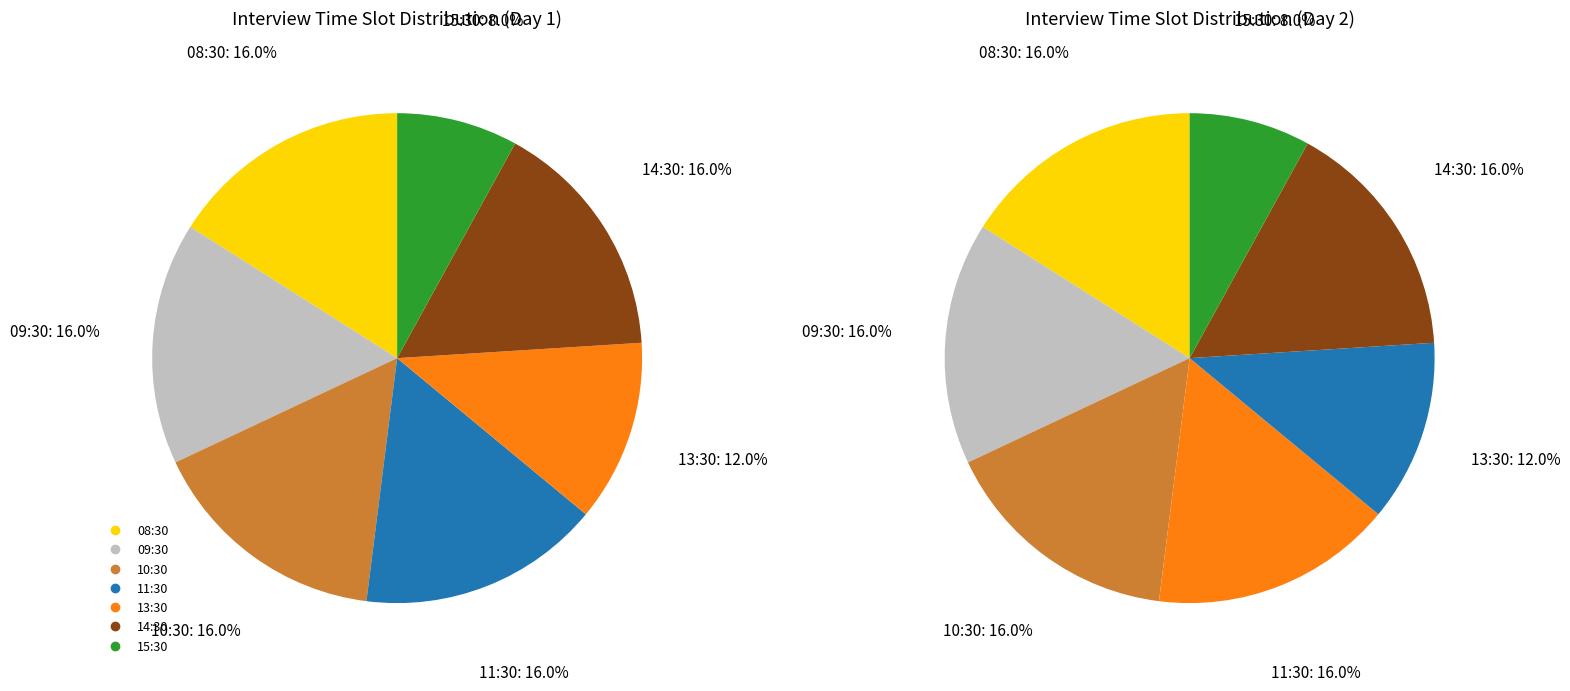

Rank the categories by value from highest to lowest.

08:30, 09:30, 10:30, 11:30, 14:30, 13:30, 15:30